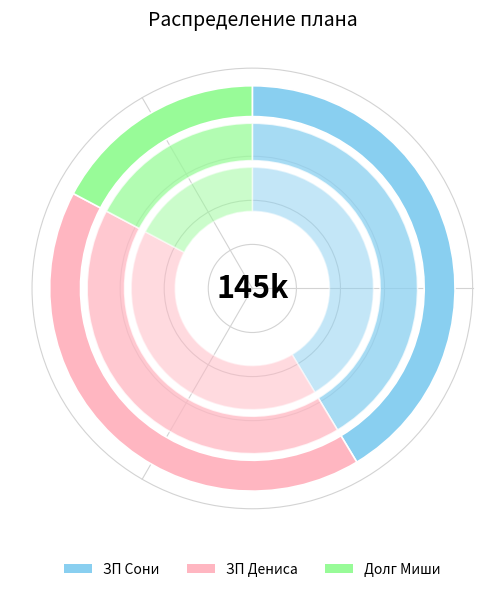

Does ЗП Сони represent more than half of the total?

No